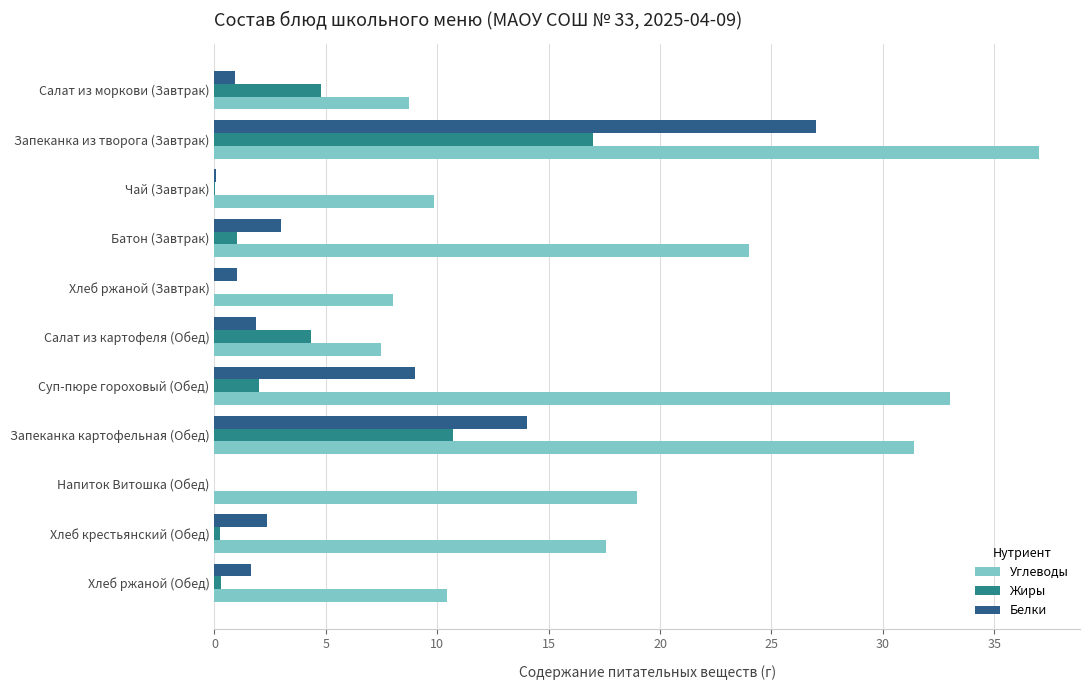

Which series has the largest total across all categories?

Углеводы